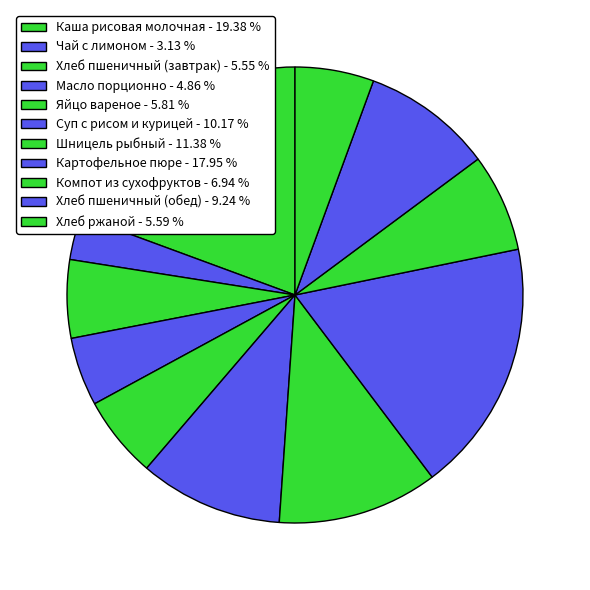

Approximately how many times larger is the value at Масло порционно compared to Яйцо вареное?

0.8